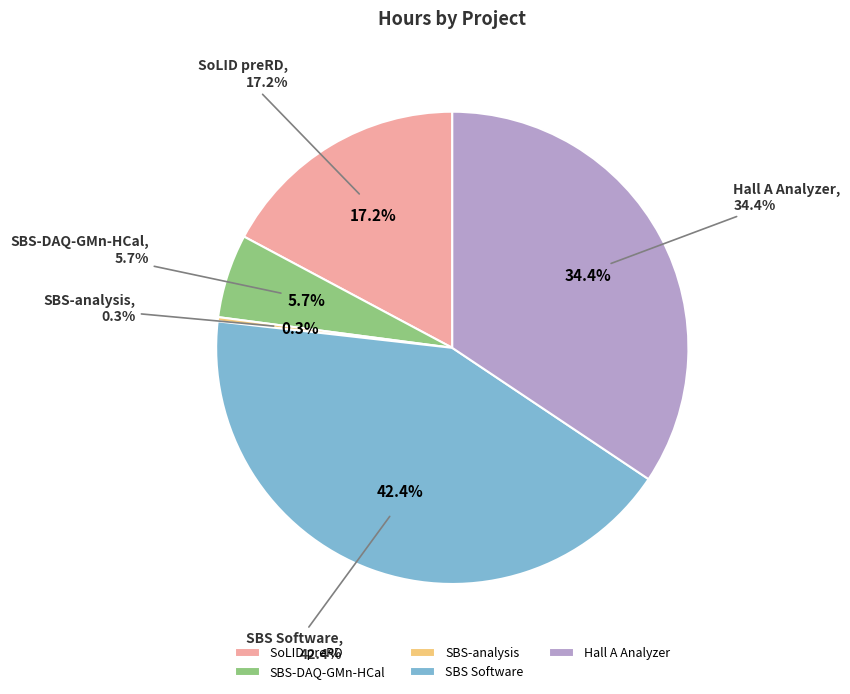

Does SBS-analysis account for over 50% of the chart?

No